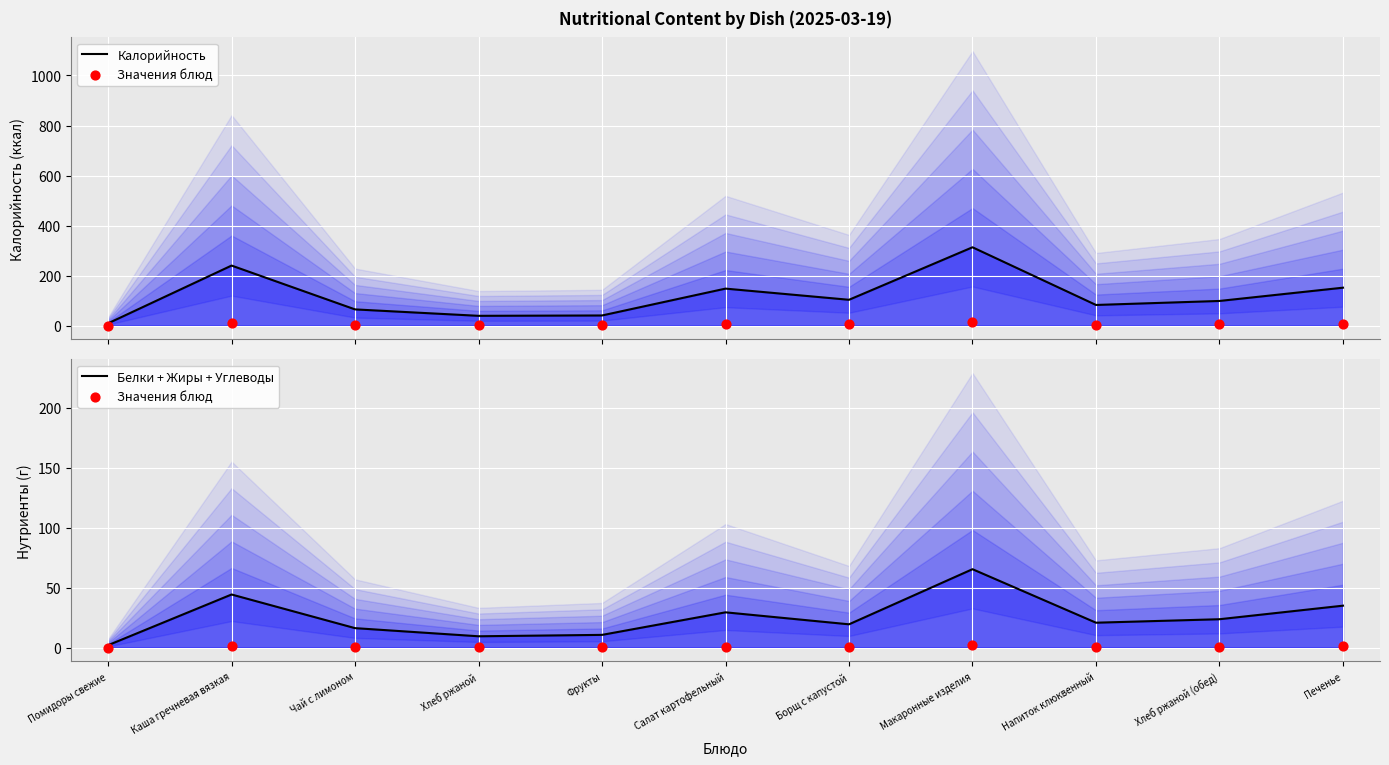

Which series has the largest total across all categories?

Калорийность